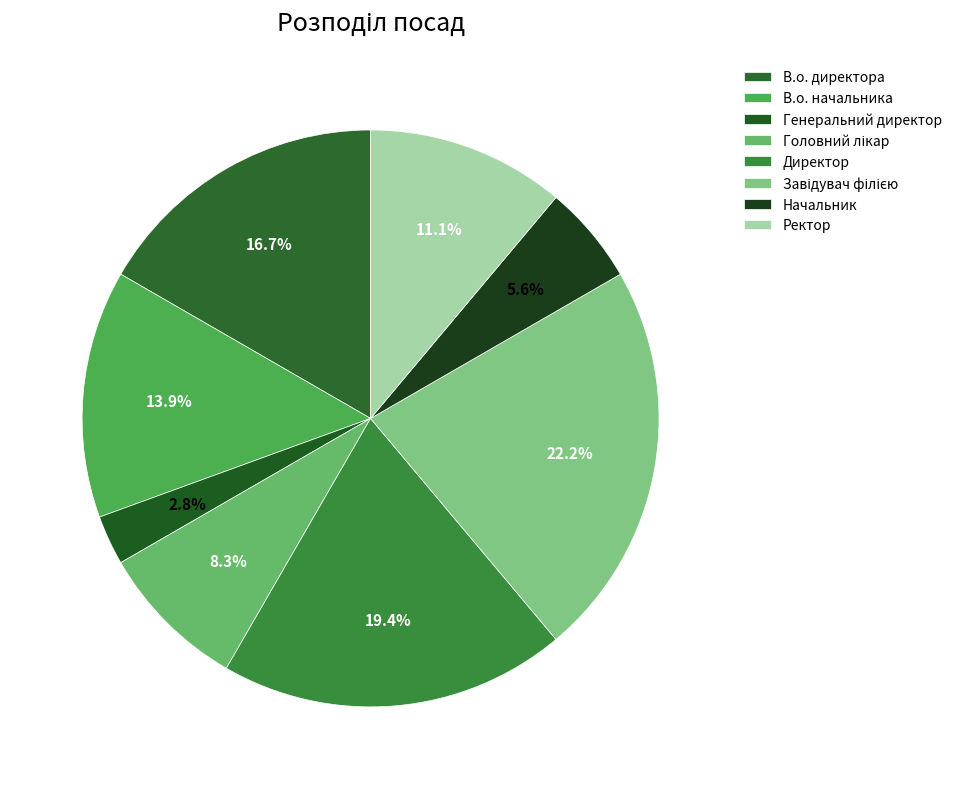

Does any single category account for the majority?

No